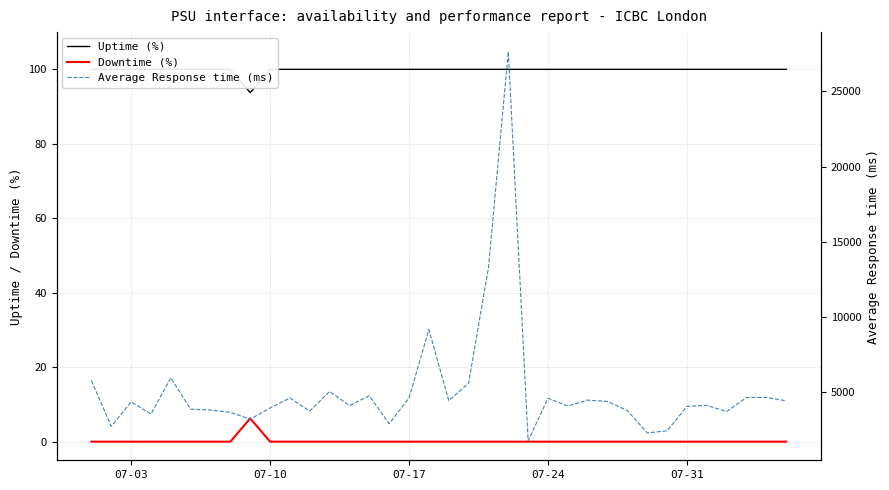

True or false: Average Response time (ms) has a value of 2289.8 at 11.

False